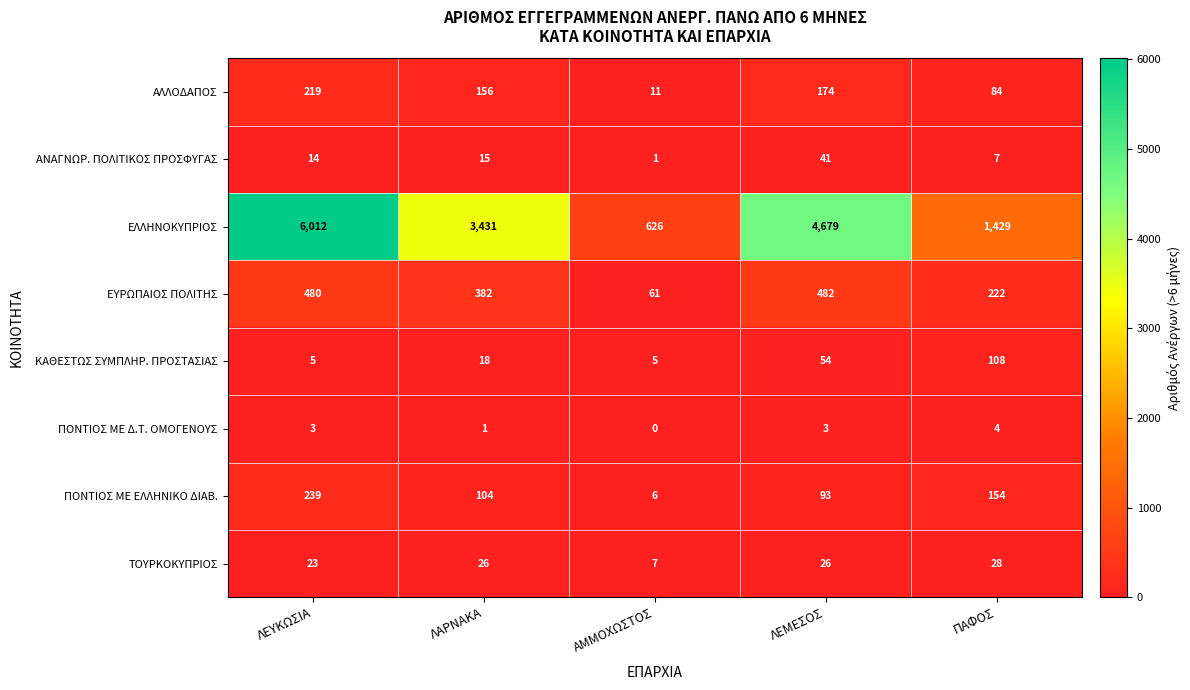

What is the maximum value shown in the chart?

6012